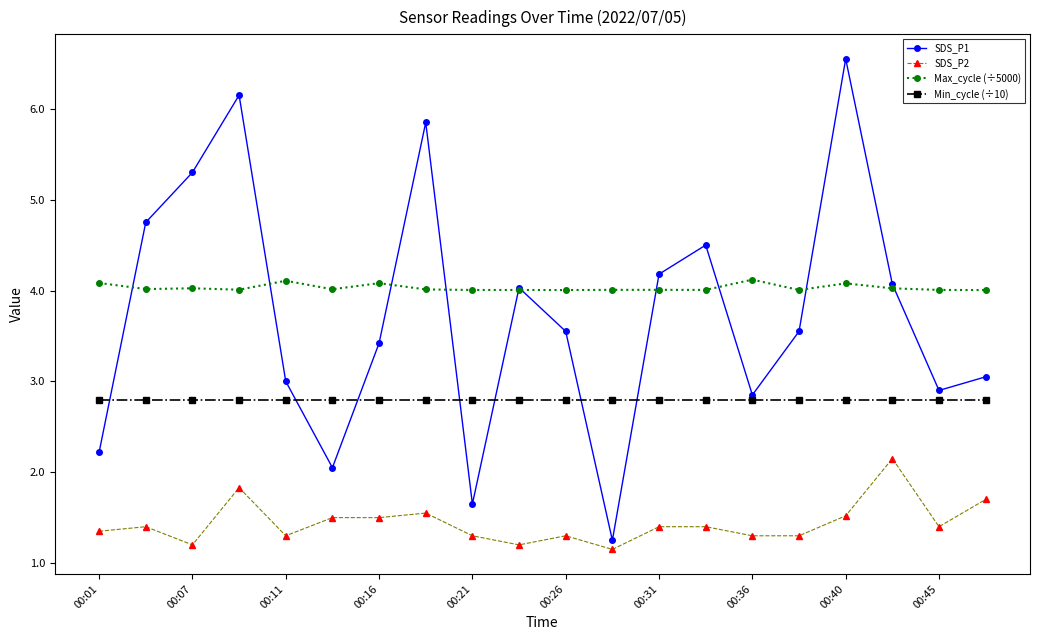

Which series has the largest total across all categories?

Max_cycle (÷5000)